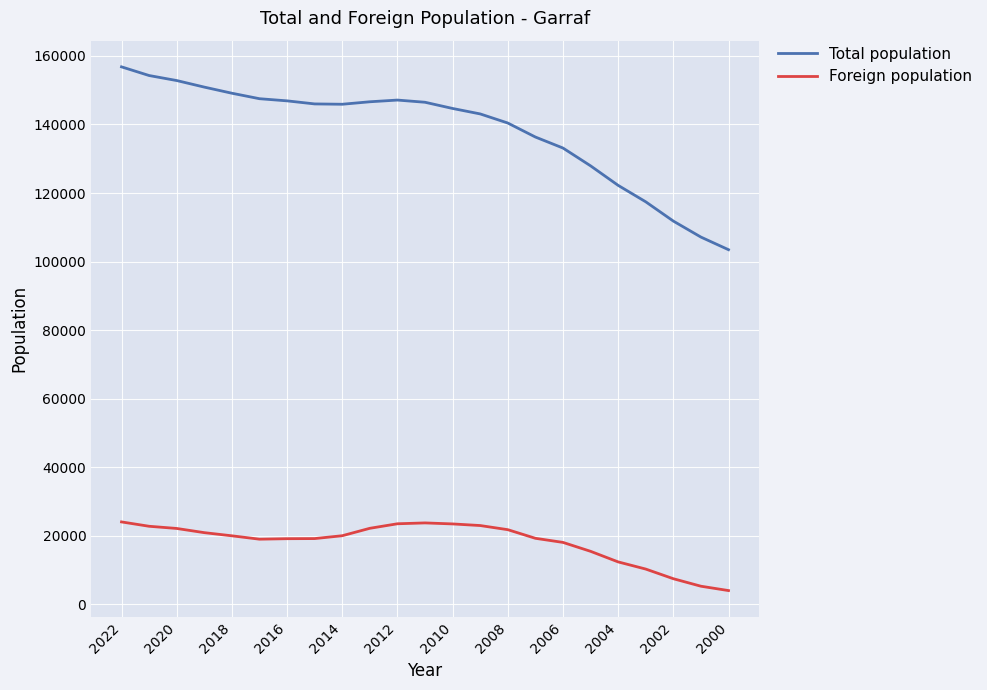

Which series has the widest spread of values?

Total population